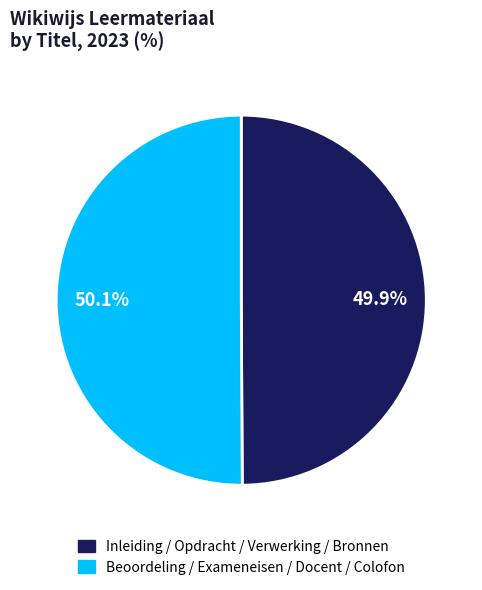

Does any single category account for the majority?

Yes